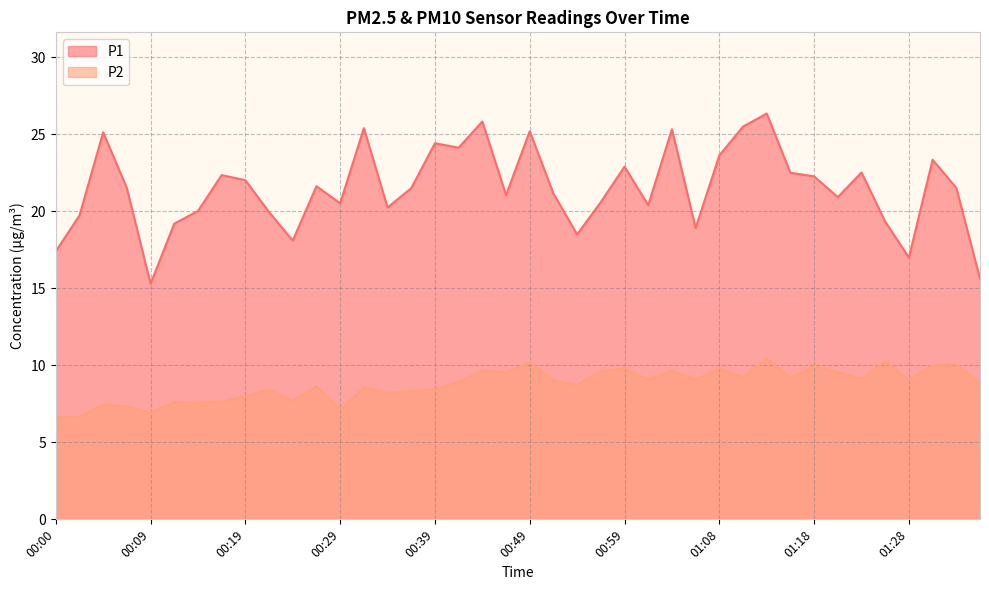

True or false: P2 has a value of 6.7 at 00:00.

True